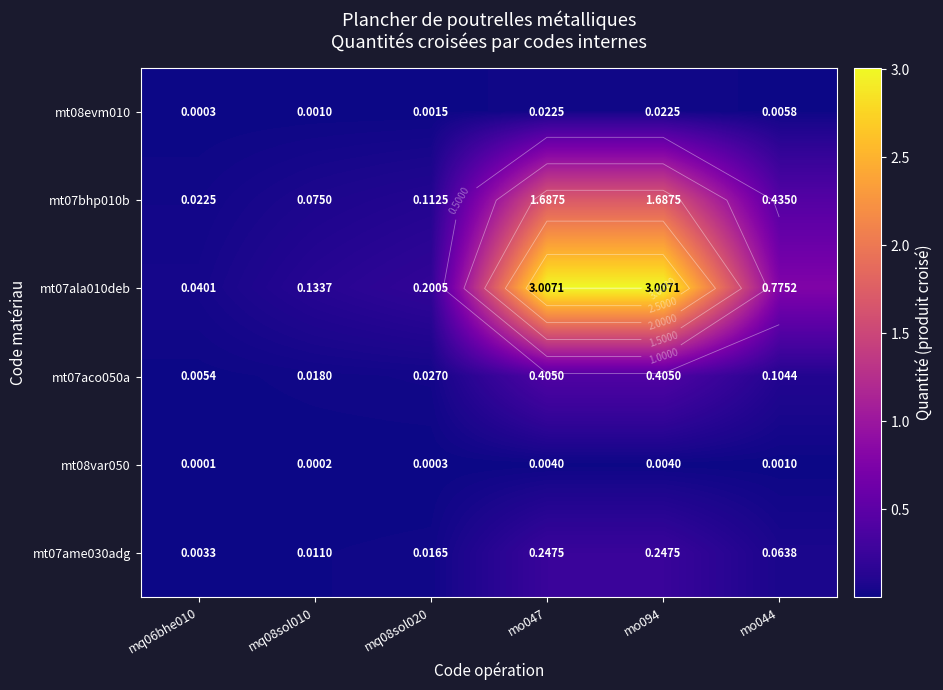

Between mo044 and mo047, which is larger?

mo047